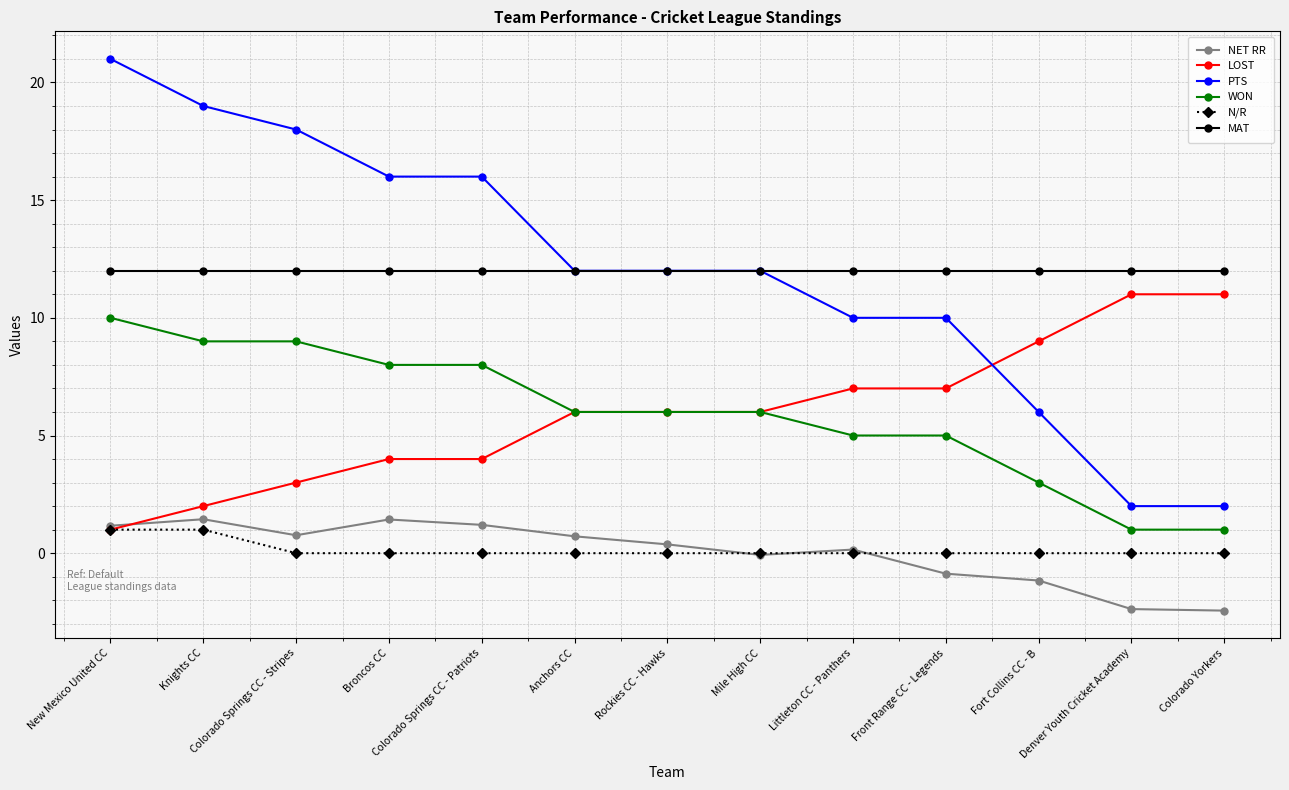

True or false: WON has a value of 5.0 at Front Range CC - Legends.

True